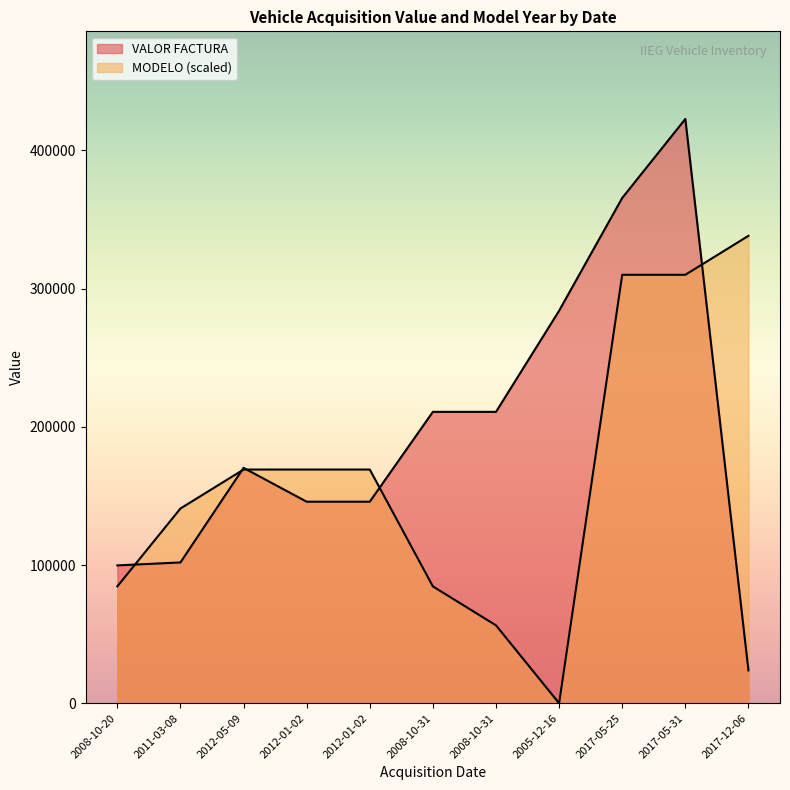

How many lines are shown in the chart?

2